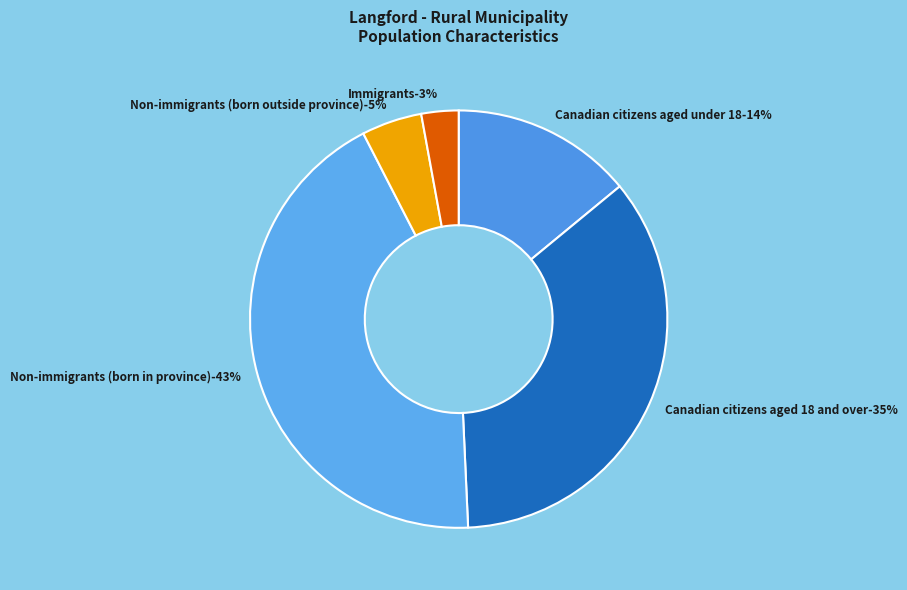

Is it true that Non-permanent residents is 1% of the pie?

False